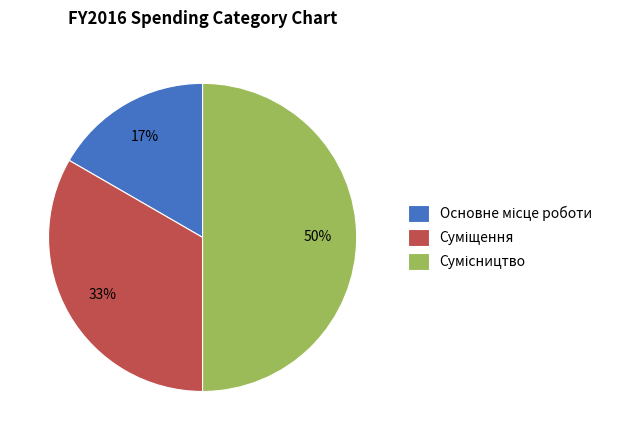

To the nearest percent, what is the average slice percentage?

33%